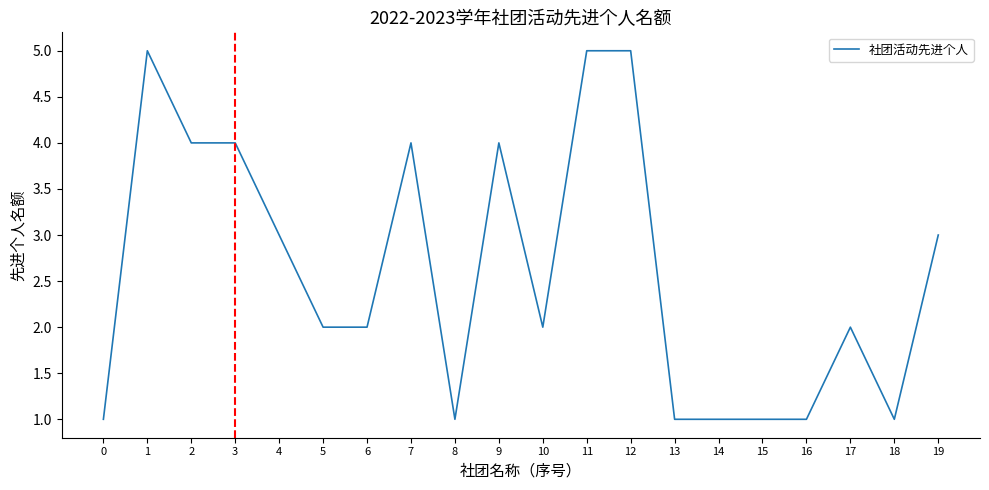

The value at 3 is 4. True or false?

True